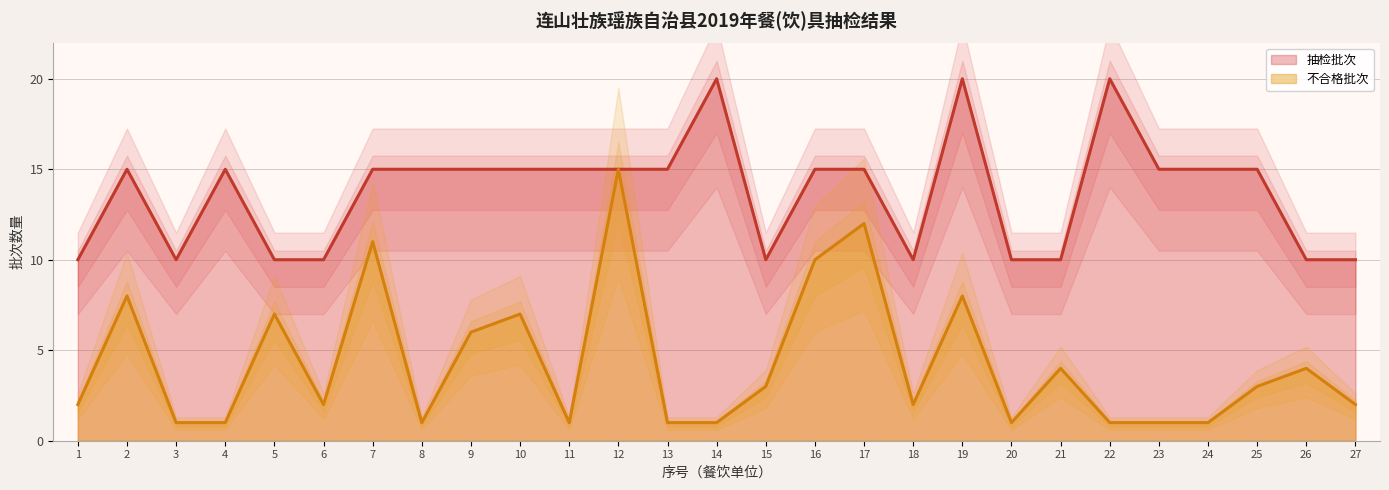

True or false: 不合格批次 has a value of 3 at 15.

True